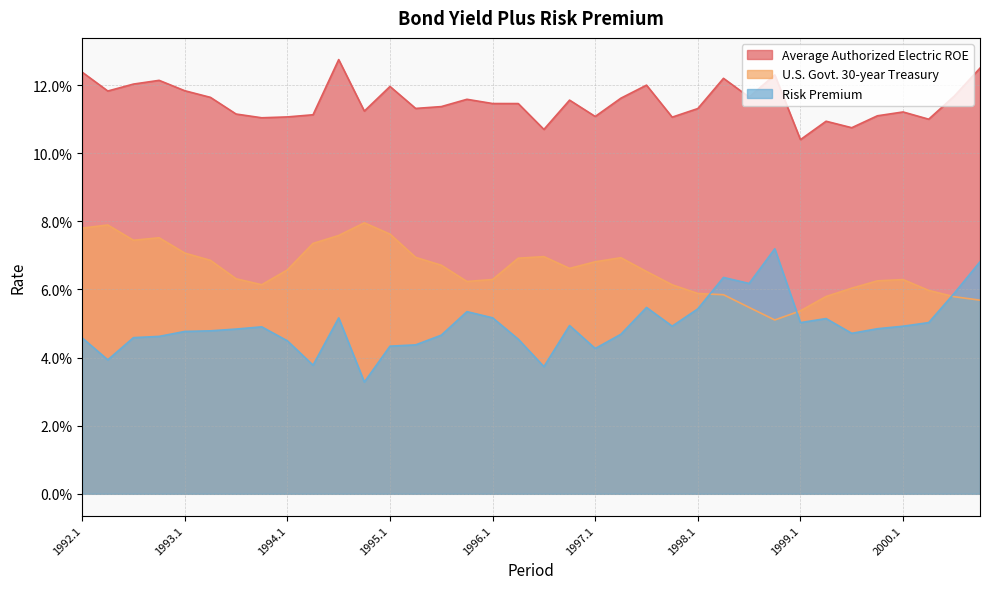

At which category does Risk Premium reach its first local peak?

1993.4